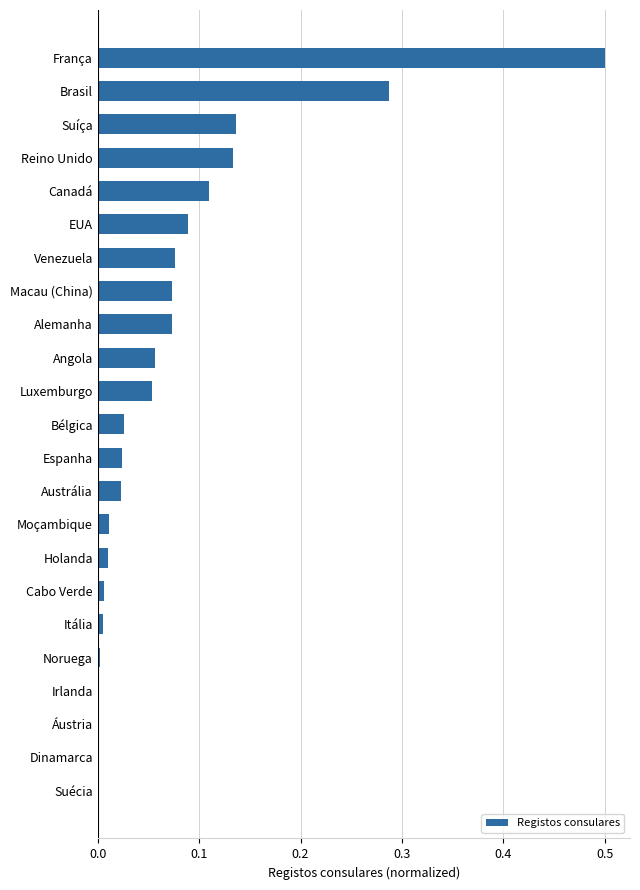

Are the bars horizontal?

Yes